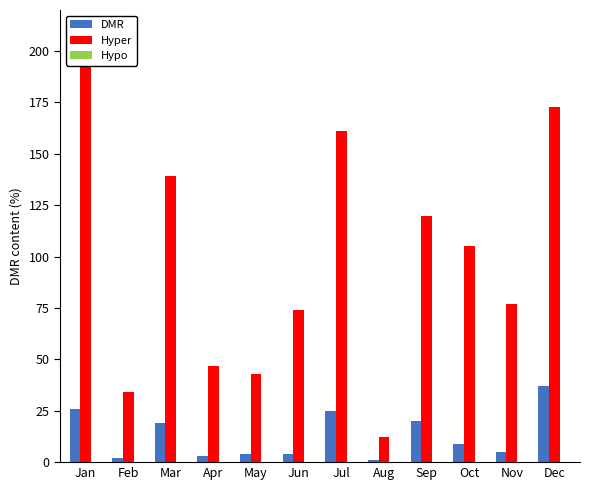

What are all the series names shown in the legend?

DMR, Hyper, Hypo